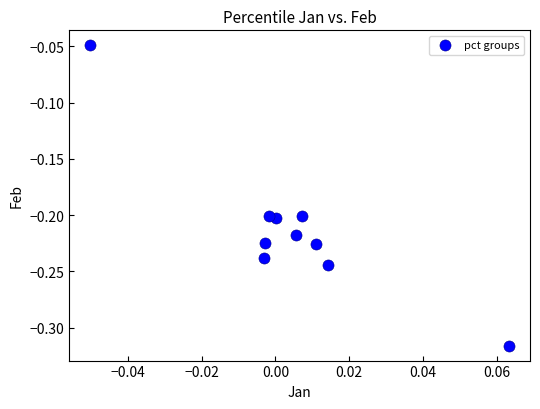

What is the range of Y values (max minus min)?

0.3